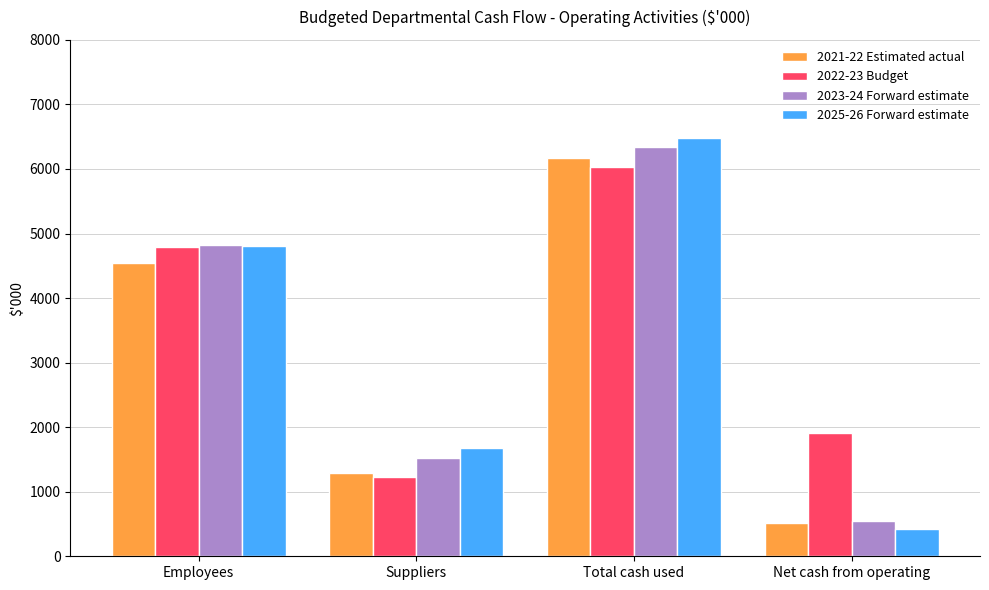

What is the average value of the 2023-24 Forward estimate series?

3306